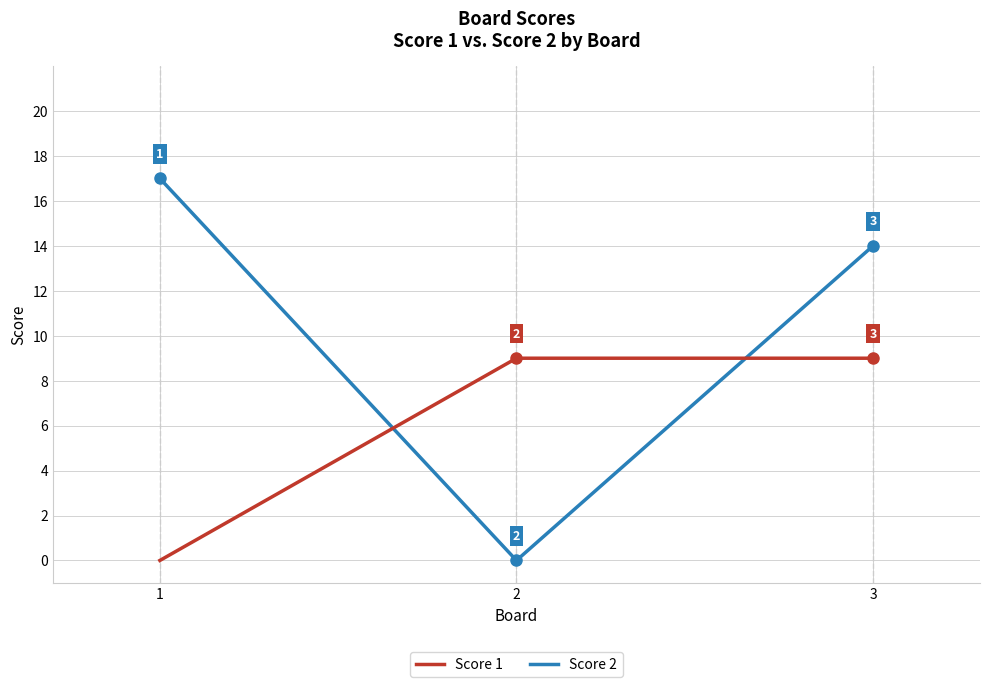

Rank the categories by Score 2 value from highest to lowest.

1, 3, 2